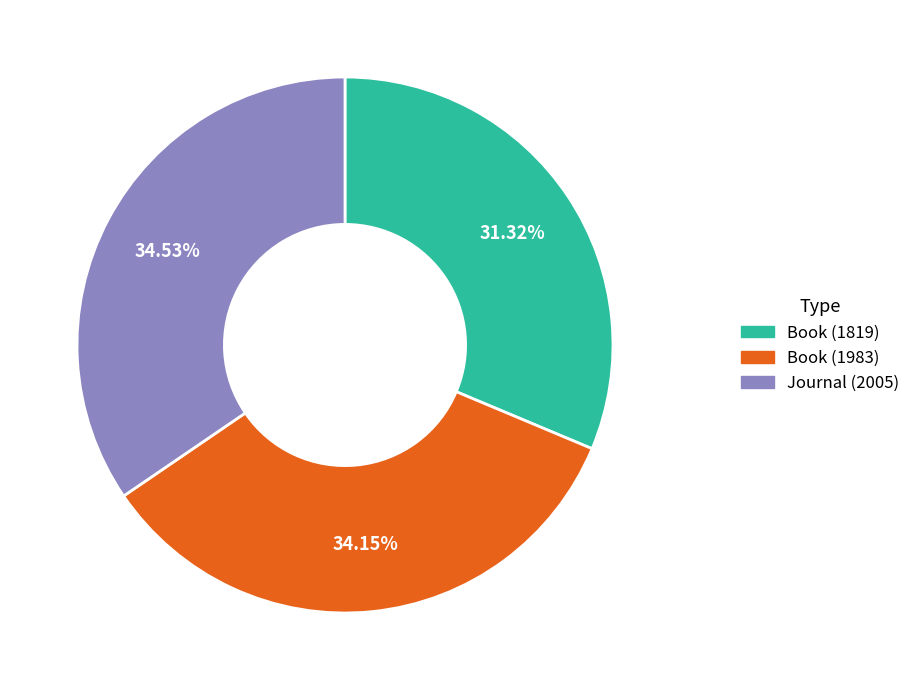

True or false: Journal (2005) accounts for 29% of the total.

False